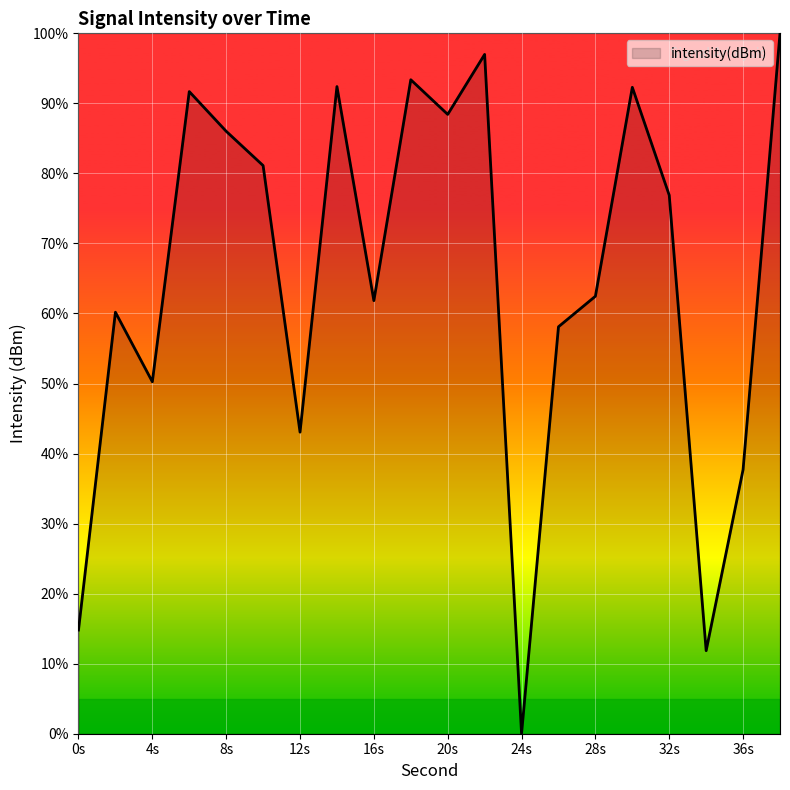

What is the difference between the maximum and minimum values?

100.0